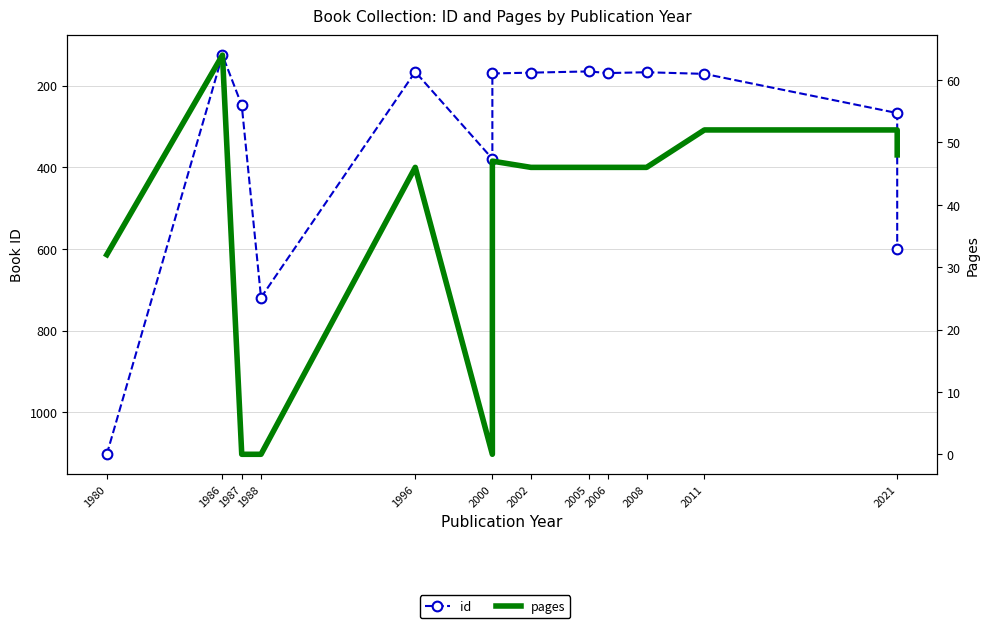

Which series changed the most between 2002 and 2006?

id